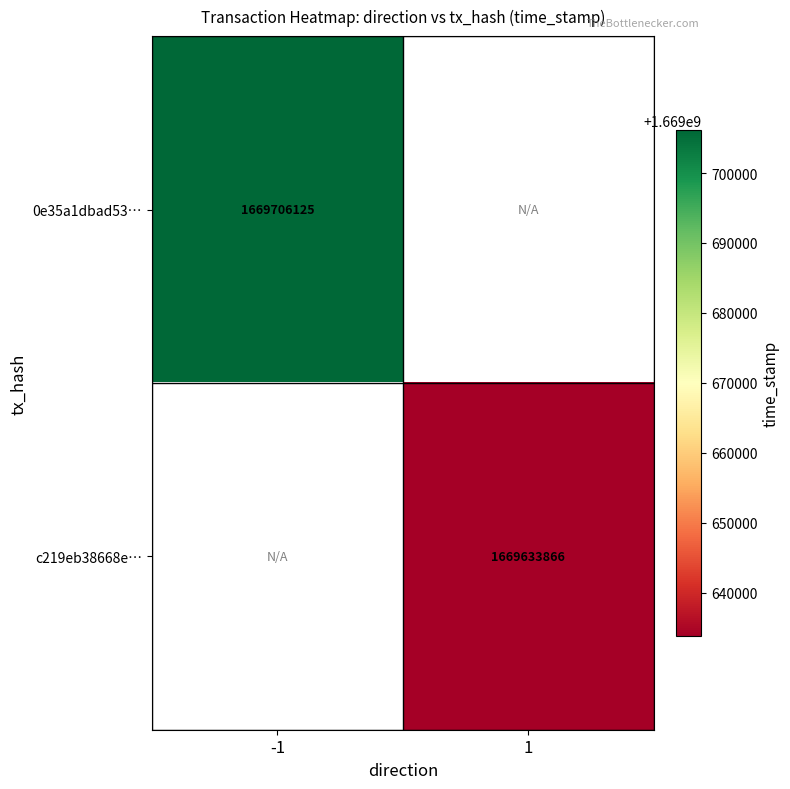

How many data points does each series have?

2